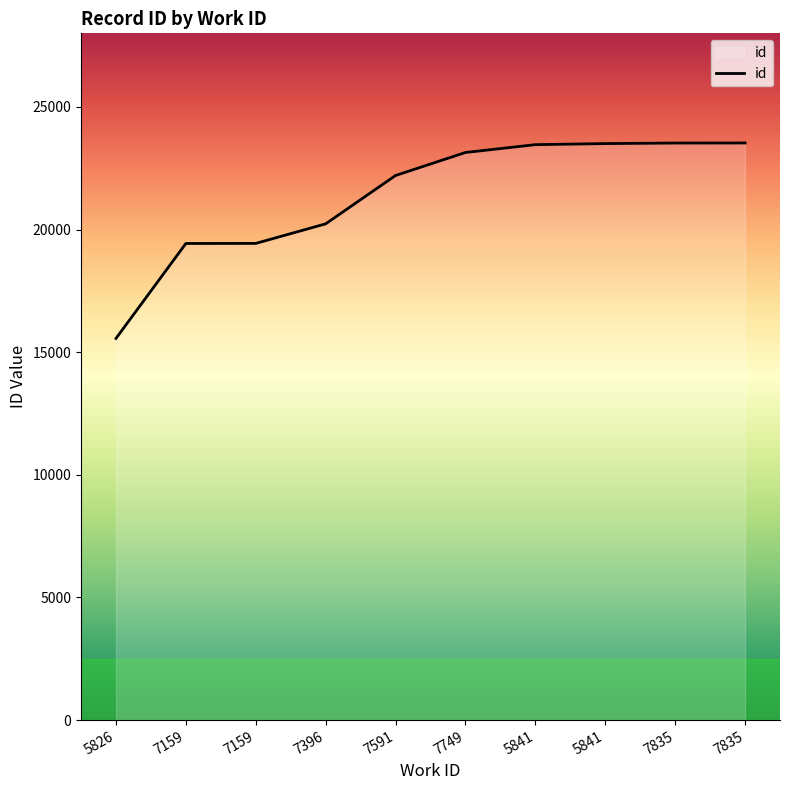

List the labels in order of value, largest first.

7835, 7835, 5841, 5841, 7749, 7591, 7396, 7159, 7159, 5826